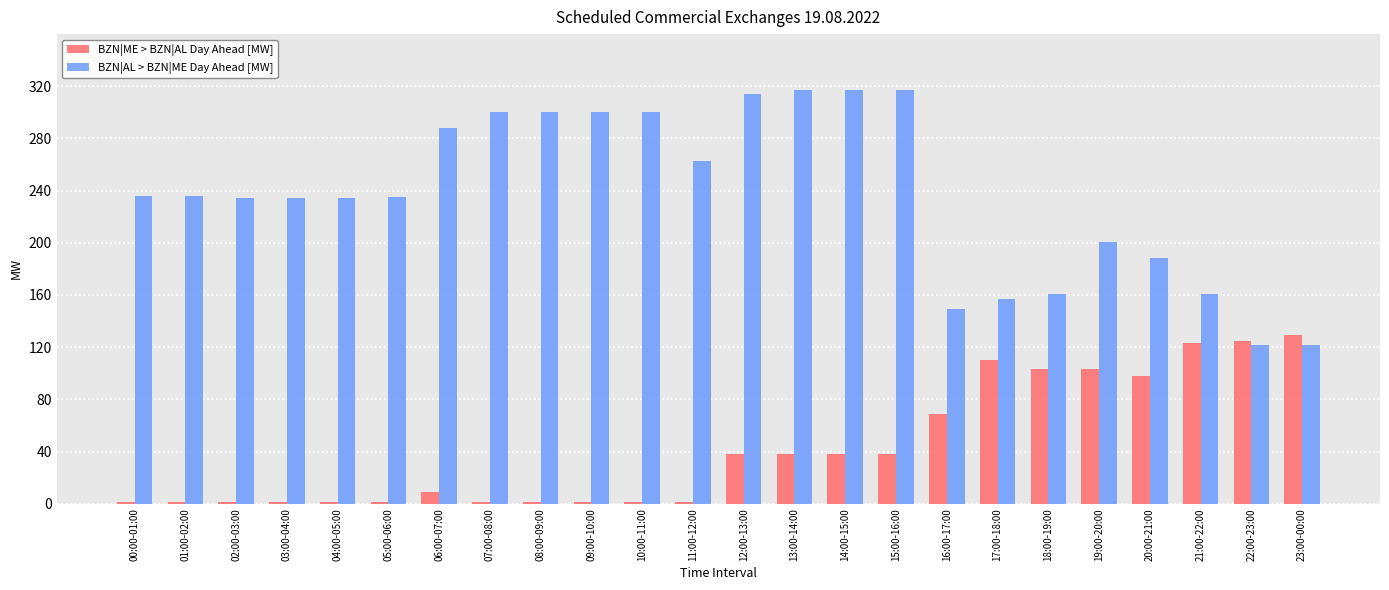

The value of BZN|AL > BZN|ME Day Ahead [MW] at 15:00-16:00 is 551. True or false?

False